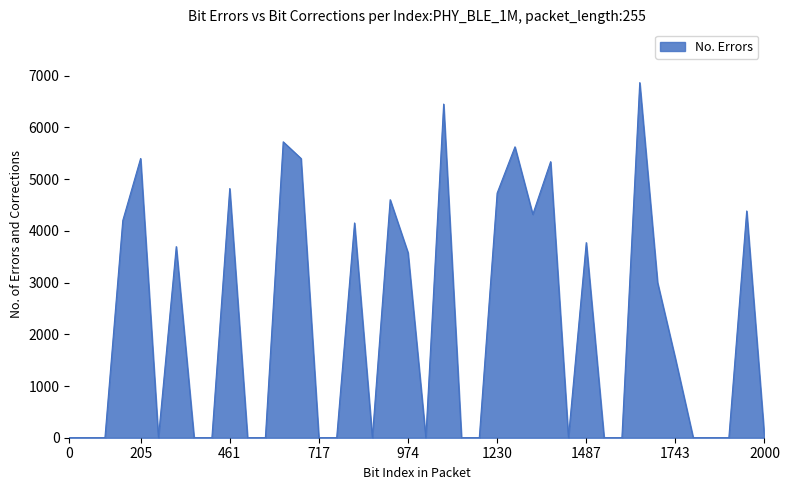

How many lines are shown in the chart?

1